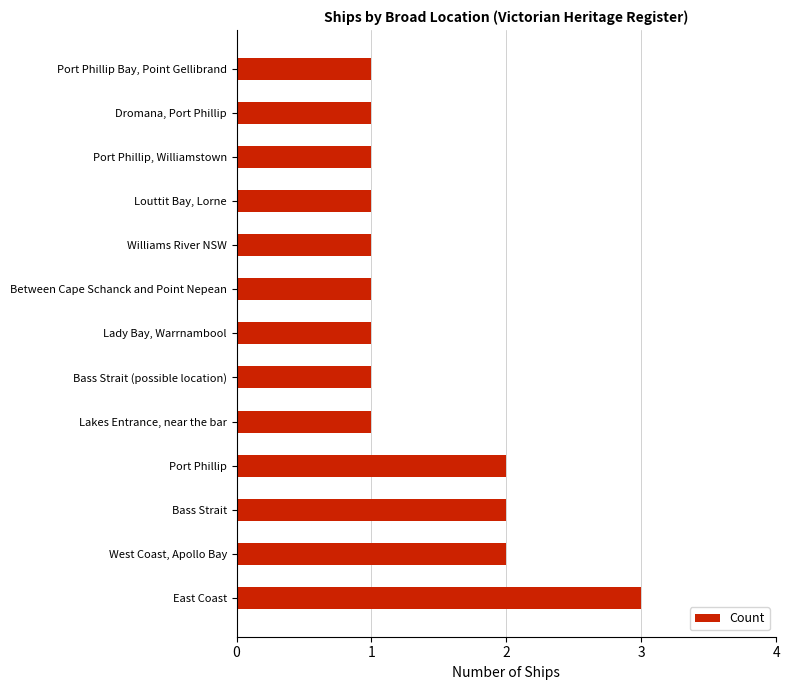

Approximately how many times larger is the value at Port Phillip, Williamstown compared to Port Phillip Bay, Point Gellibrand?

1.0